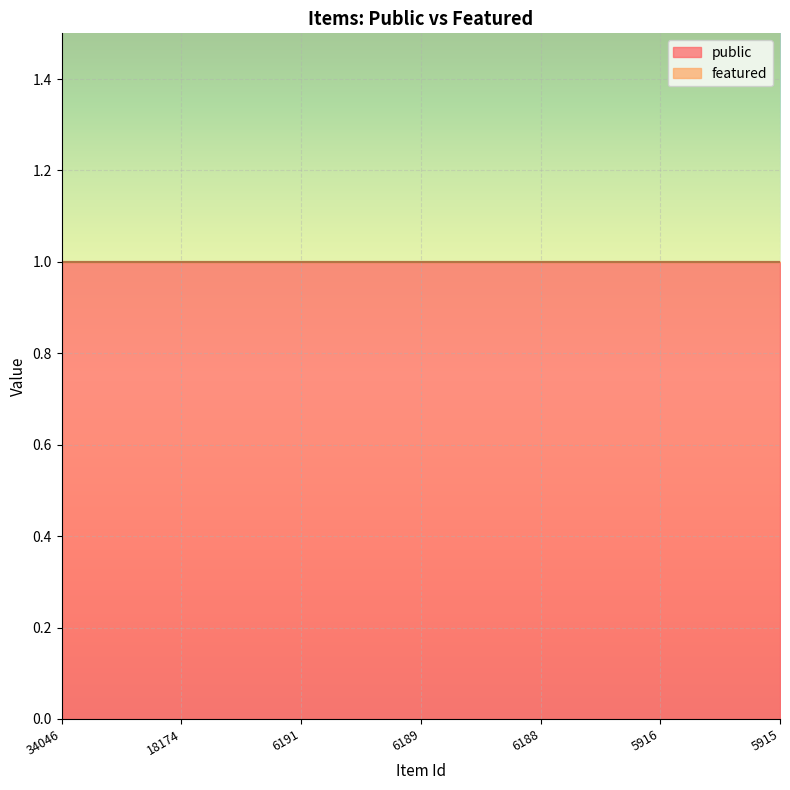

Which series has the widest spread of values?

public